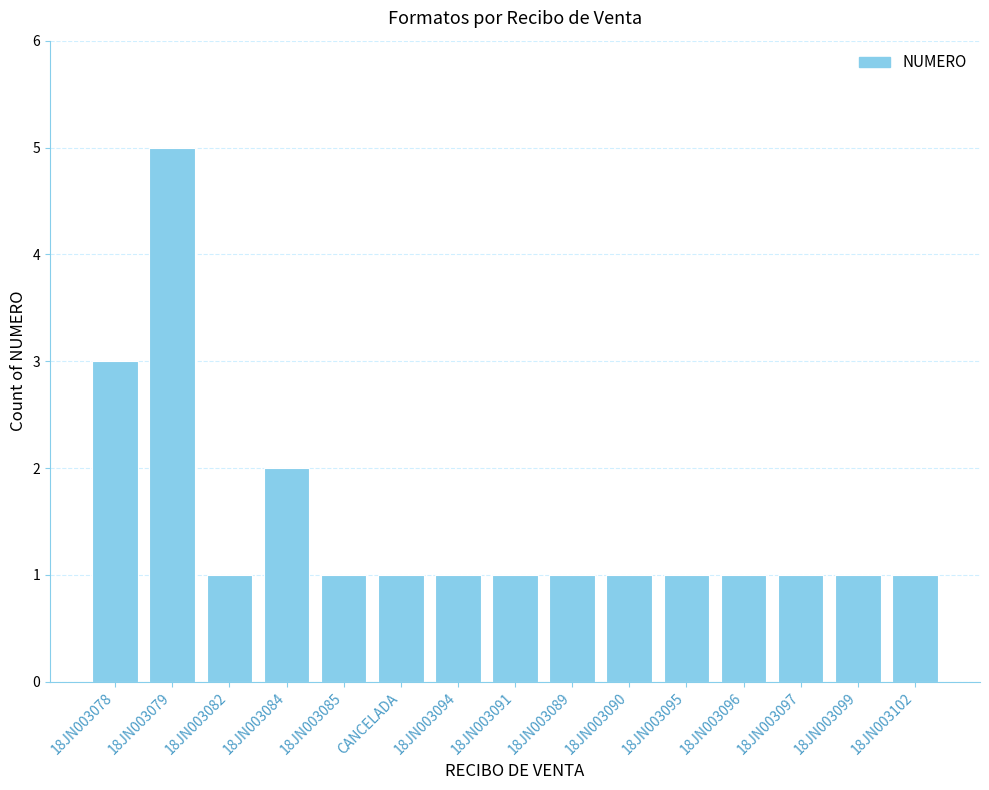

The value at 18JN003095 is 1. True or false?

True